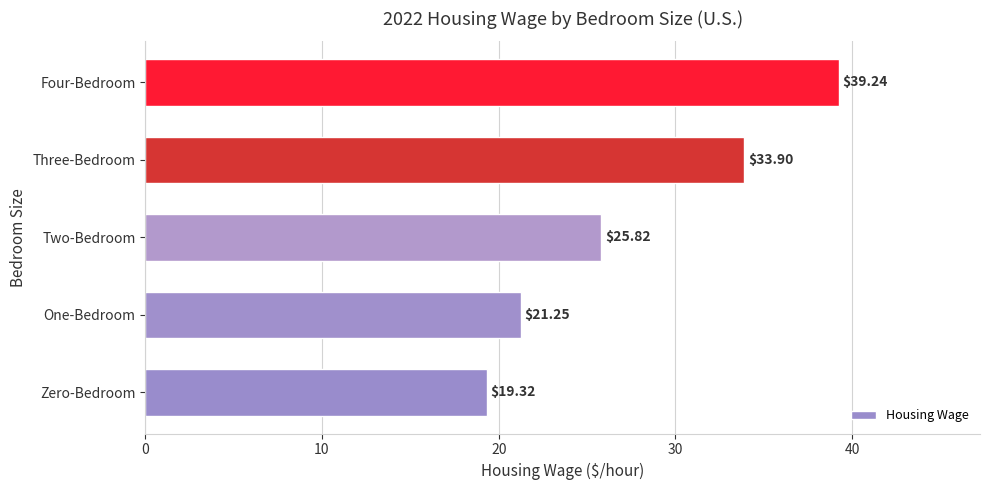

Rank the categories by value from lowest to highest.

Zero-Bedroom, One-Bedroom, Two-Bedroom, Three-Bedroom, Four-Bedroom